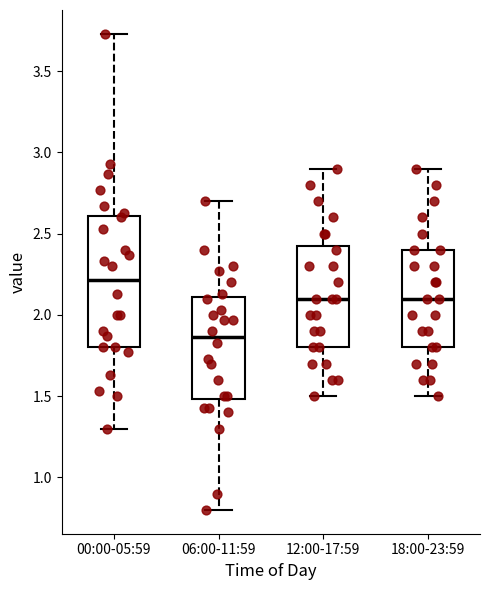

Reading left to right, transcribe this box plot: for each box, give where its median line is, the range the box spans, and where its two whiskers end, as read against the y-axis. The values are not printed on the chart, so give them approximately, as read against the axis.

00:00-05:59: median 2.20, box 1.80 to 2.60, whiskers 1.30 to 3.75
06:00-11:59: median 1.85, box 1.50 to 2.10, whiskers 0.80 to 2.70
12:00-17:59: median 2.10, box 1.80 to 2.45, whiskers 1.50 to 2.90
18:00-23:59: median 2.10, box 1.80 to 2.40, whiskers 1.50 to 2.90